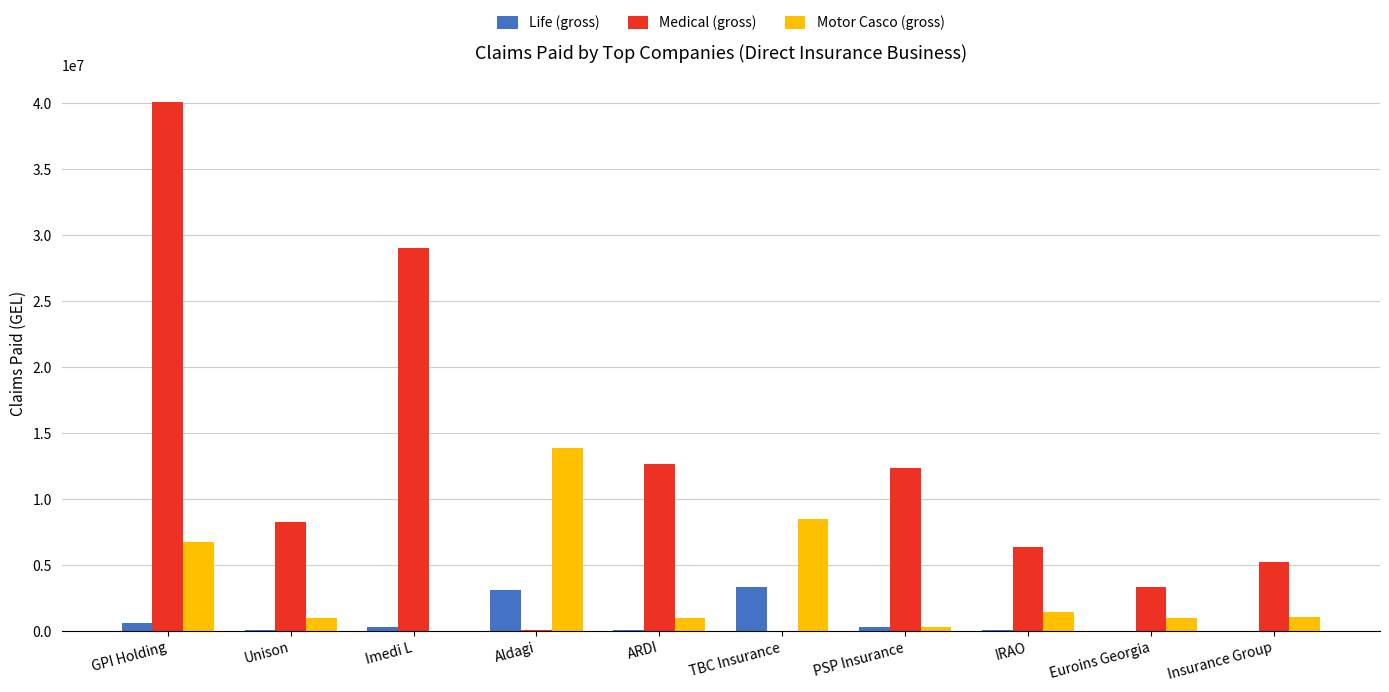

At which label does Medical (gross) reach its peak?

GPI Holding